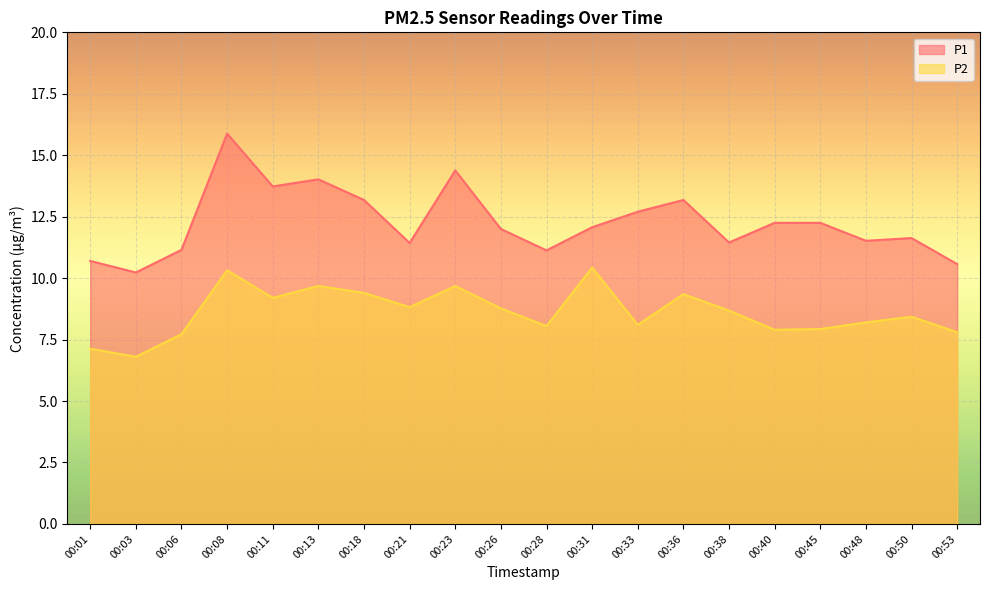

Which category has the highest value in the P2 series?

00:31